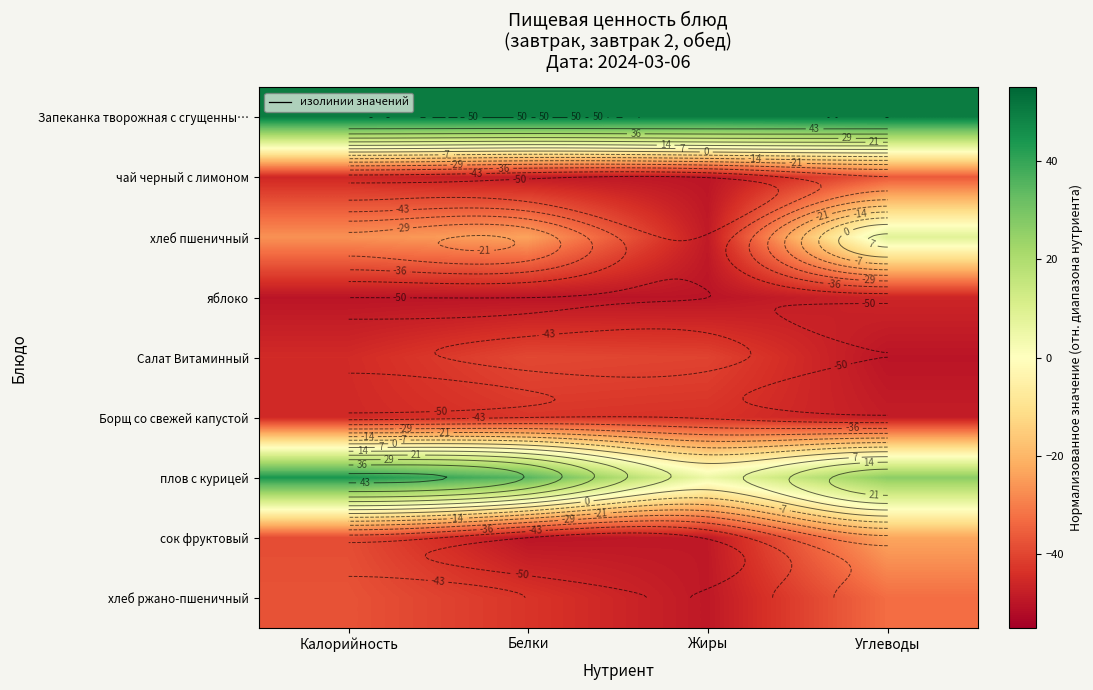

Count the number of data series in this chart.

9